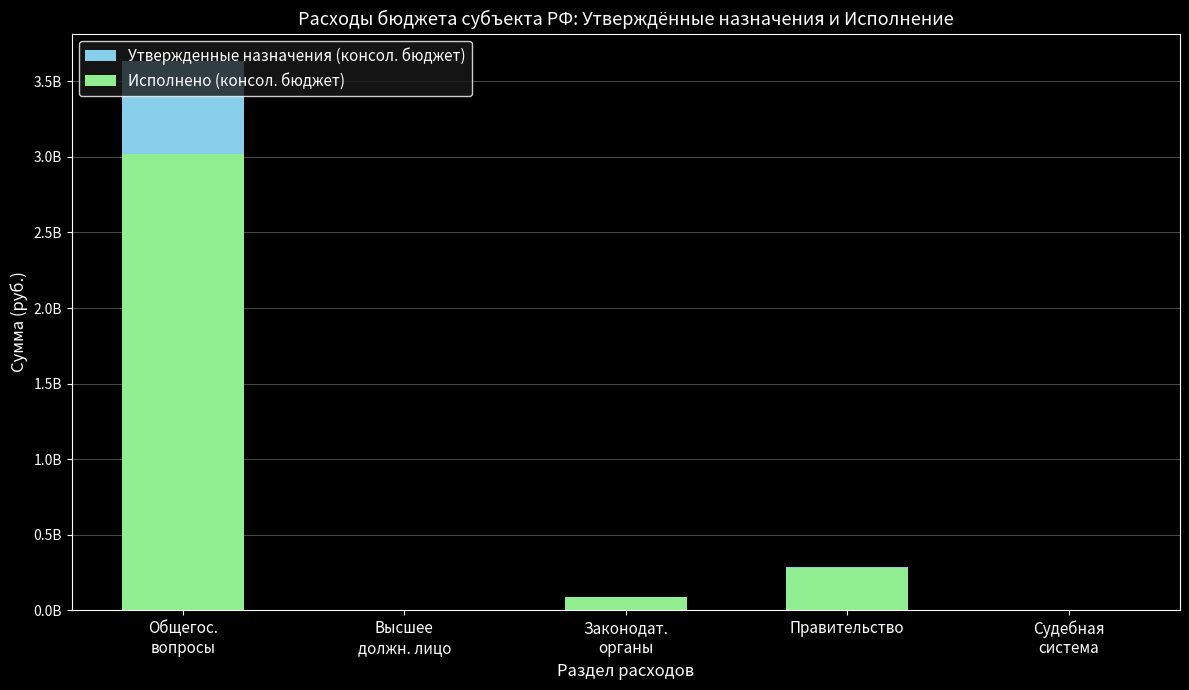

What is the difference between the second highest and minimum values in the Исполнено (консол. бюджет) series?

279642477.7